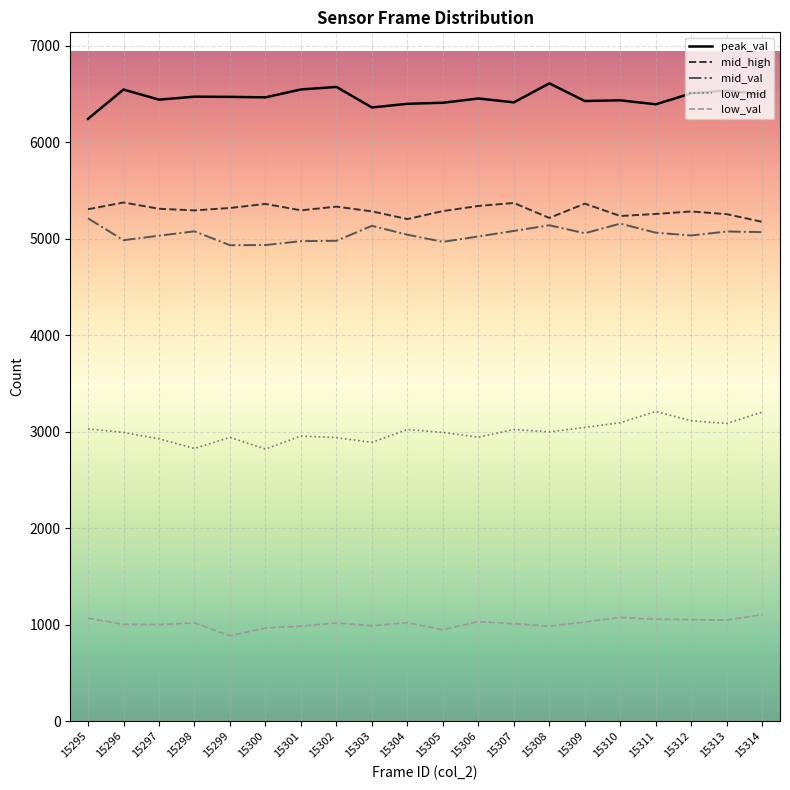

Rank the series by their maximum value, from lowest to highest.

low_val, low_mid, mid_val, mid_high, peak_val